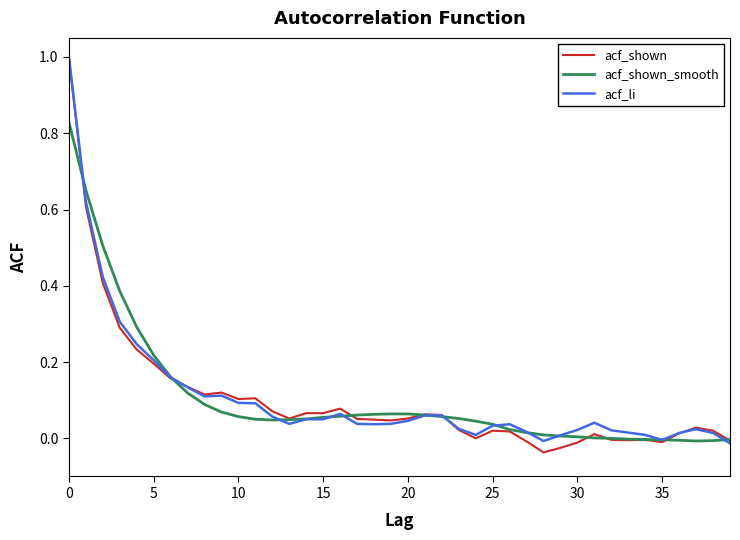

True or false: acf_shown has more than 2 interior local peaks.

True